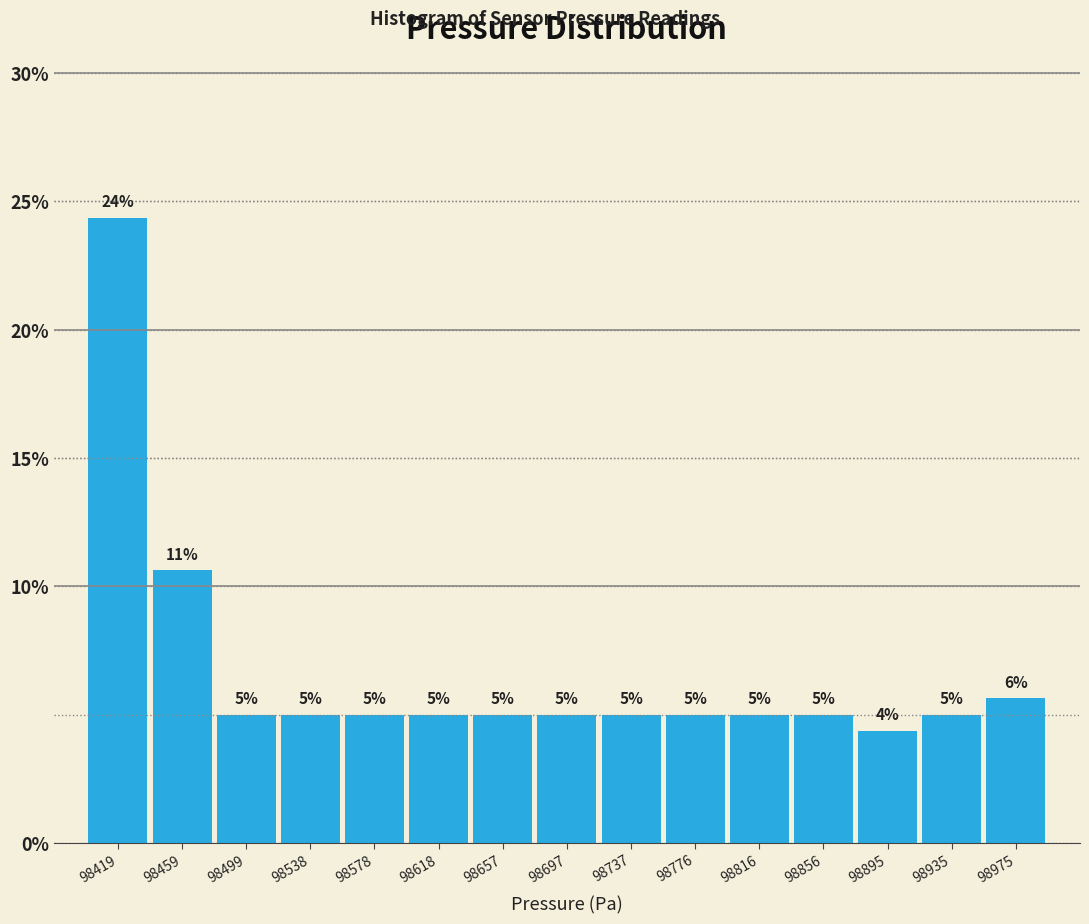

Which range on the x-axis has the tallest bar?

98400 to 98440